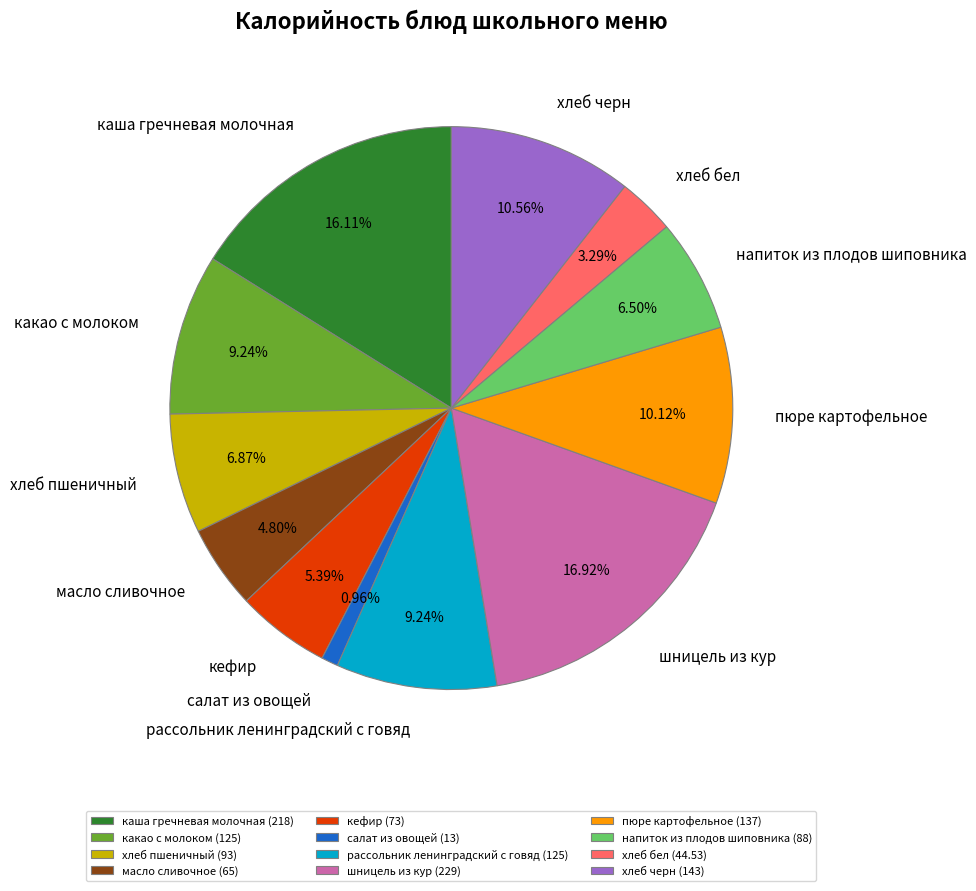

Approximately how many times larger is the value at пюре картофельное compared to хлеб черн?

1.0